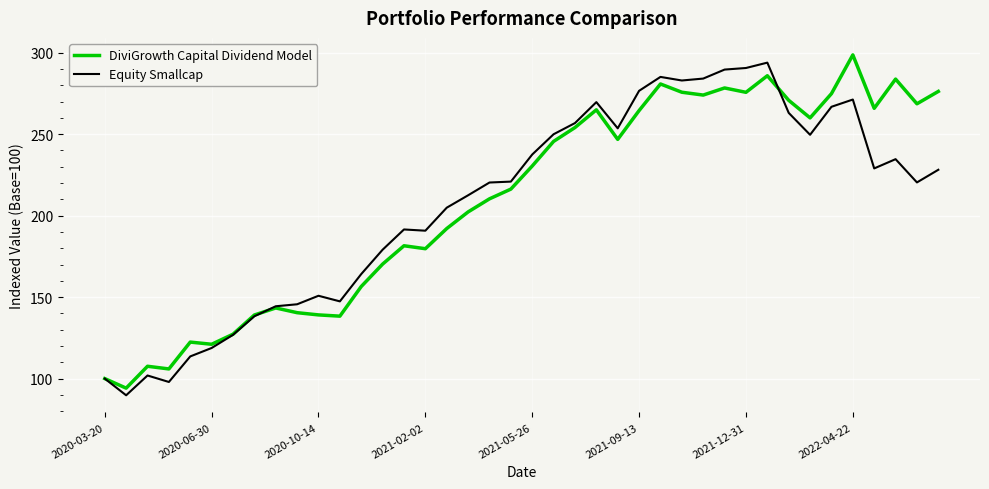

What is the minimum value shown in the chart?

89.8